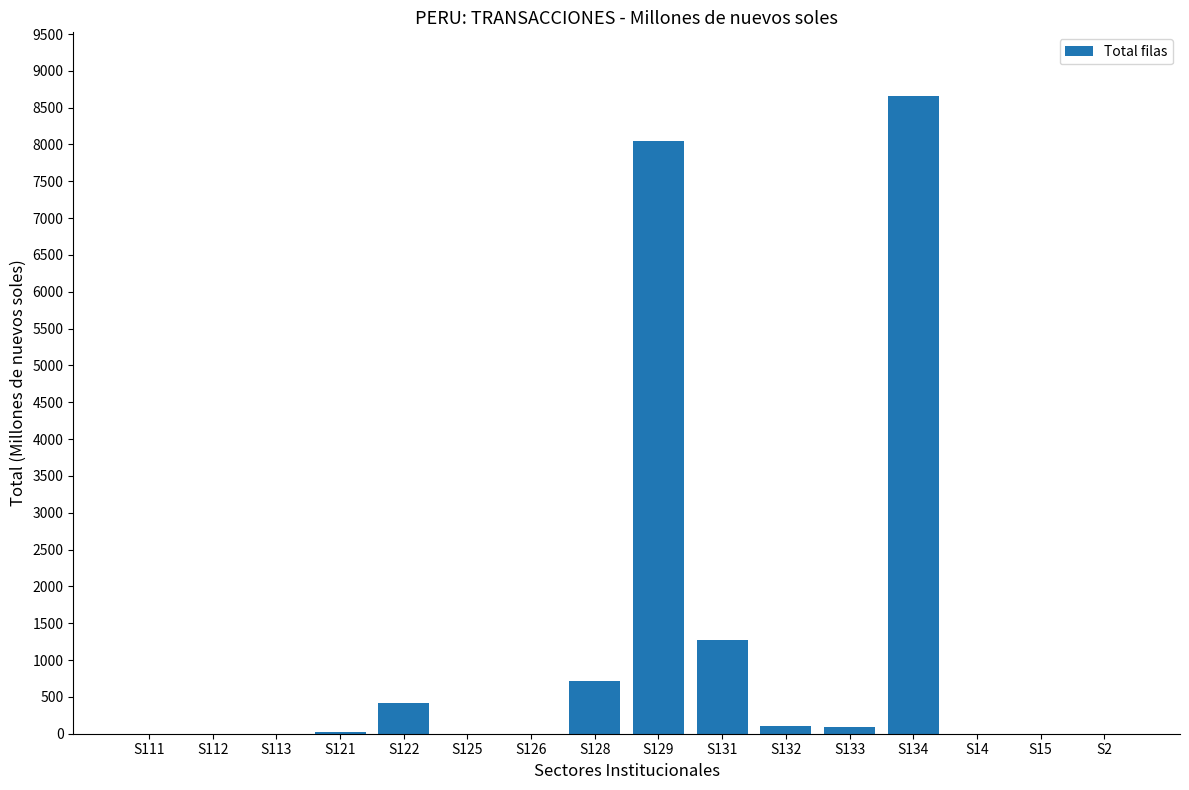

What is the change in value from S121 to S2?

-24